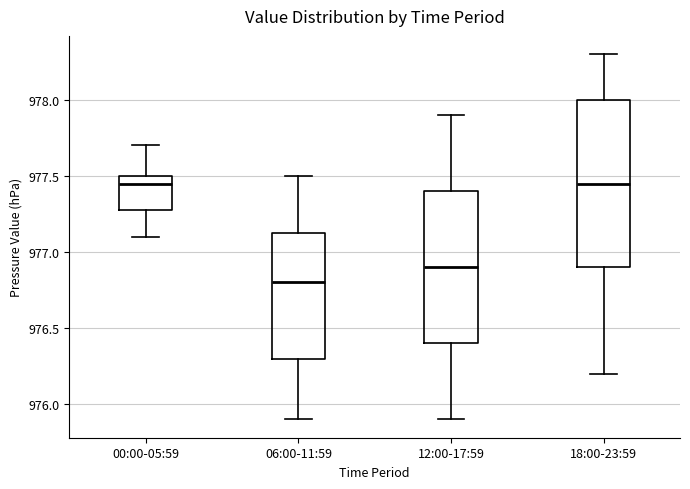

Which box is the tallest, from its lower edge to its upper edge?

18:00-23:59